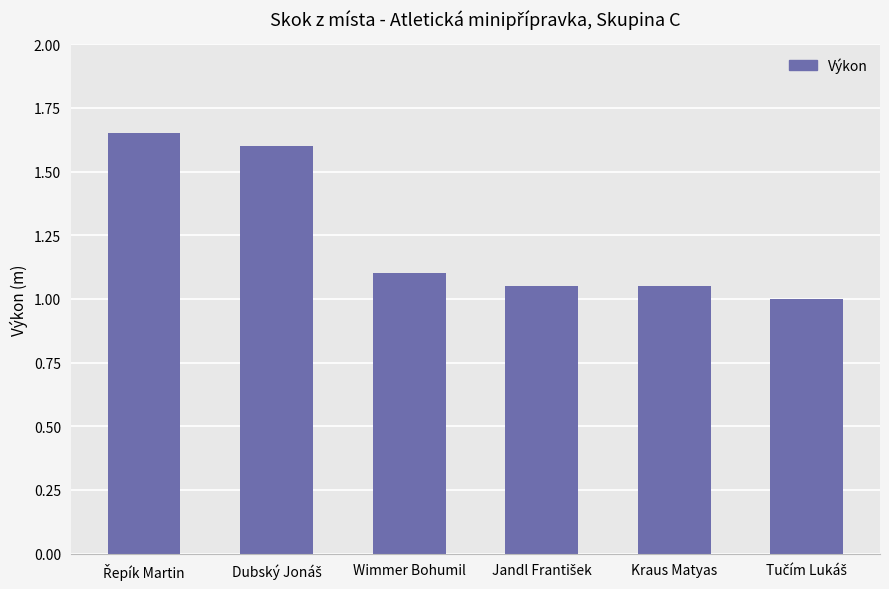

What is the value of the 6th bar from the left?

1.0